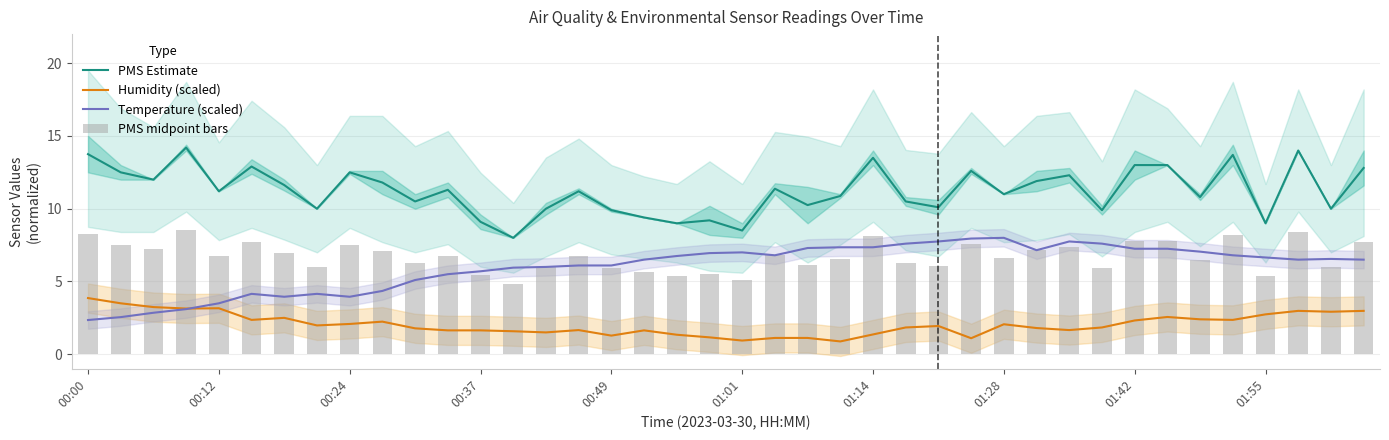

What is the maximum value for Humidity (scaled)?

3.9